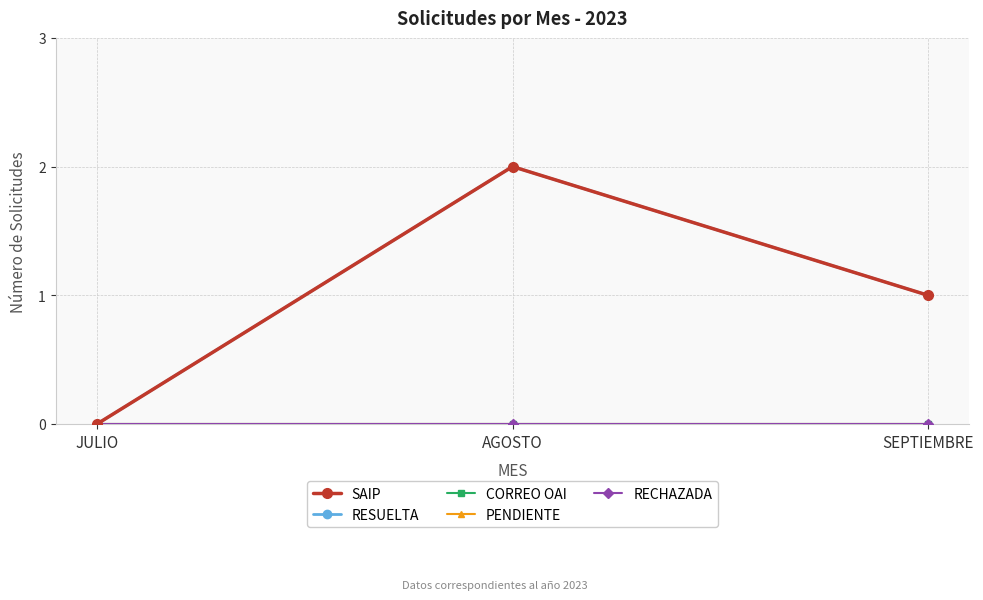

Reading left to right, transcribe all the data shown in this chart.

SAIP: 0	2	1
RESUELTA: 0	2	1
CORREO OAI: 0	0	0
PENDIENTE: 0	0	0
RECHAZADA: 0	0	0